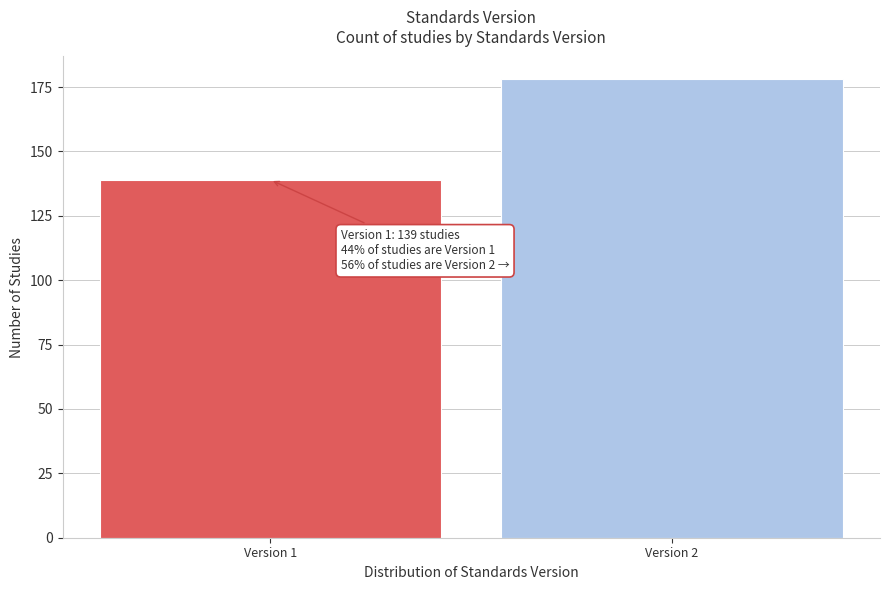

Reading left to right, extract all data points from this chart.

139	178